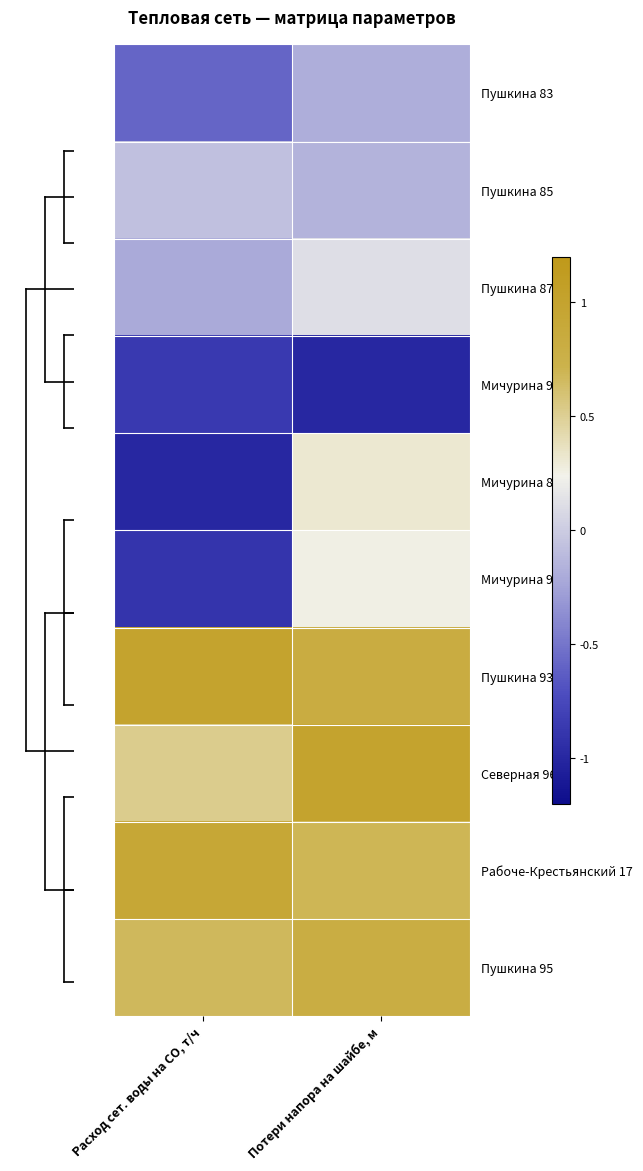

At Расход сет. воды на СО, т/ч, list the series in order from largest to smallest.

Пушкина 93, Рабоче-Крестьянский 17, Пушкина 95, Северная 96, Пушкина 85, Пушкина 87, Пушкина 83, Мичурина 92, Мичурина 90, Мичурина 88